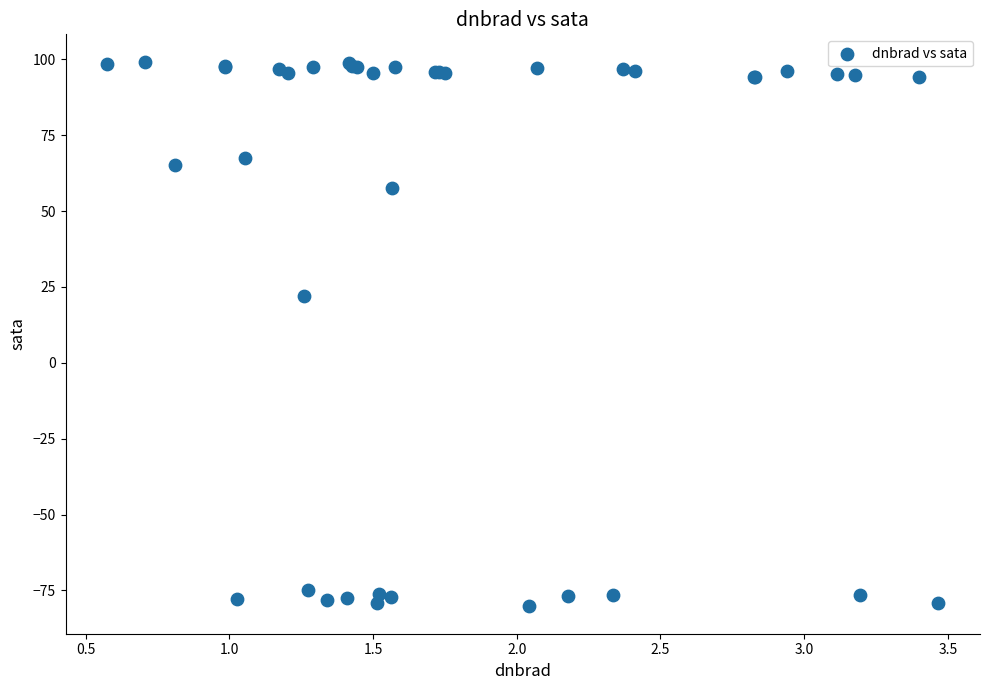

What Y value in the scatter plot is closest to 9?

22.2